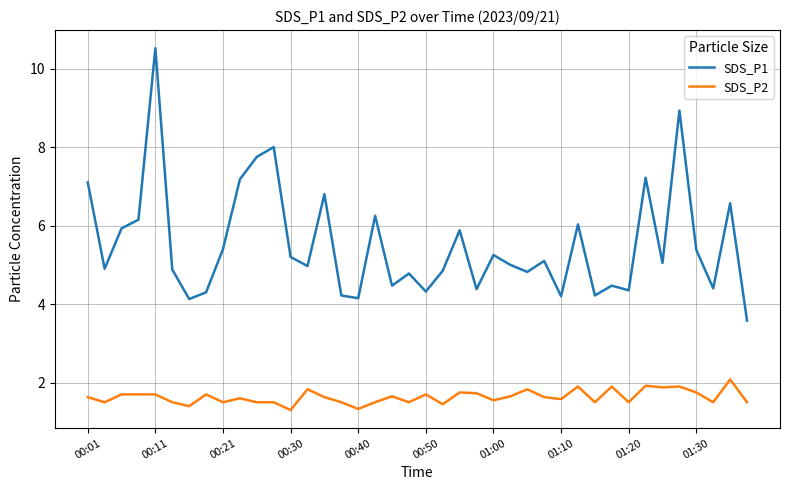

Which series has the widest spread of values?

SDS_P1